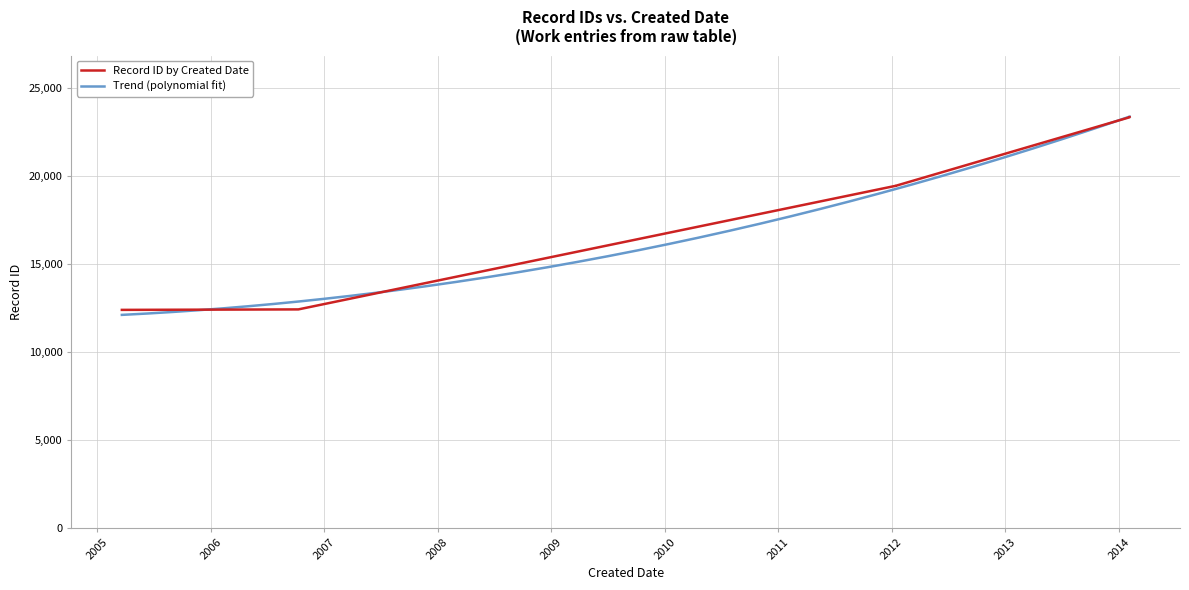

Count the number of categories in the chart.

10